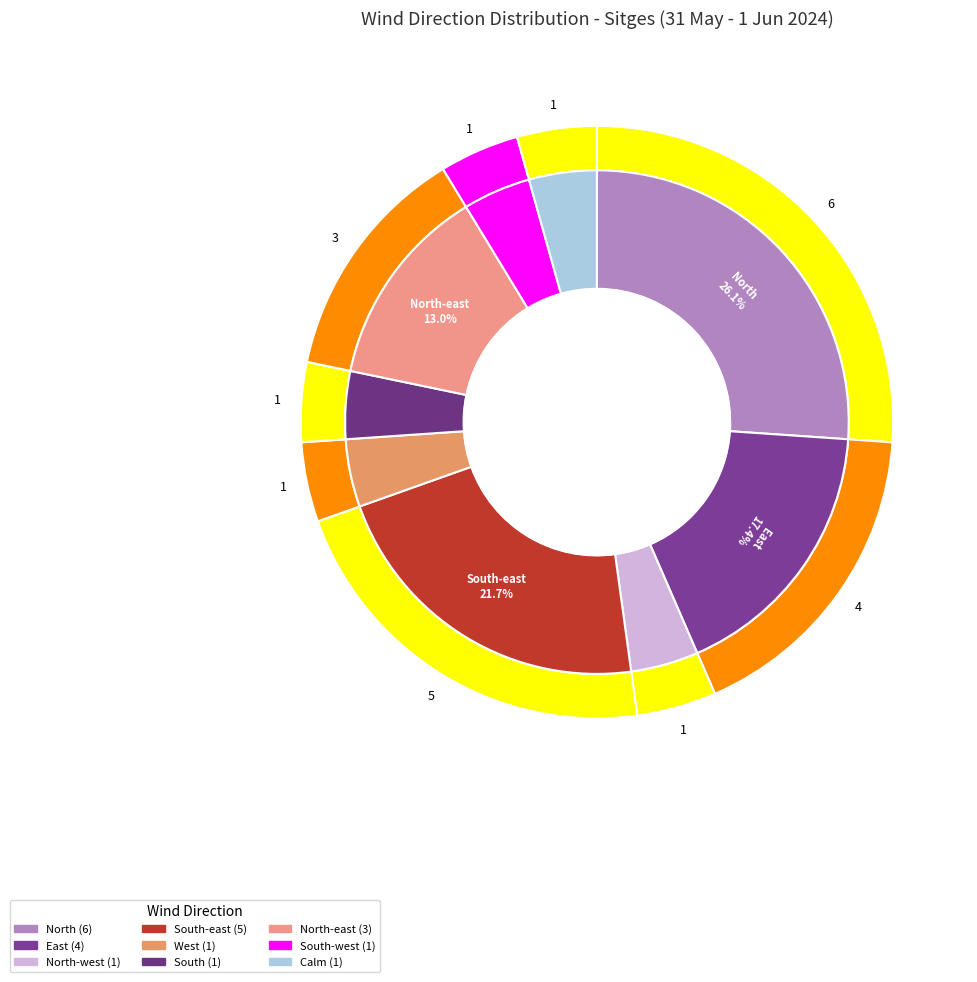

To the nearest percent, what is the combined percentage of South-east and West?

26%